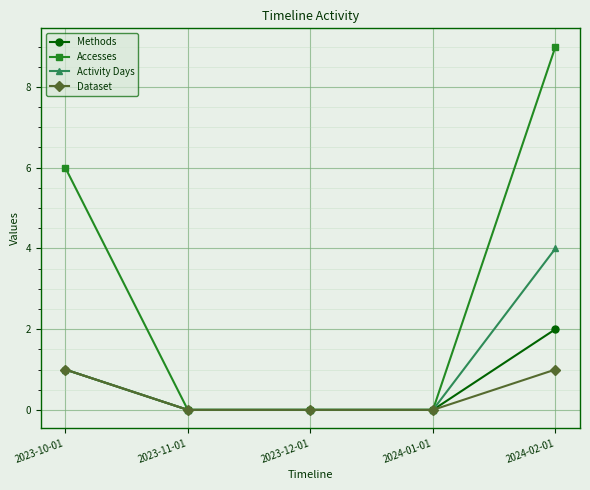

What is the sum of the Activity Days values at 2024-01-01 and 2024-02-01?

4